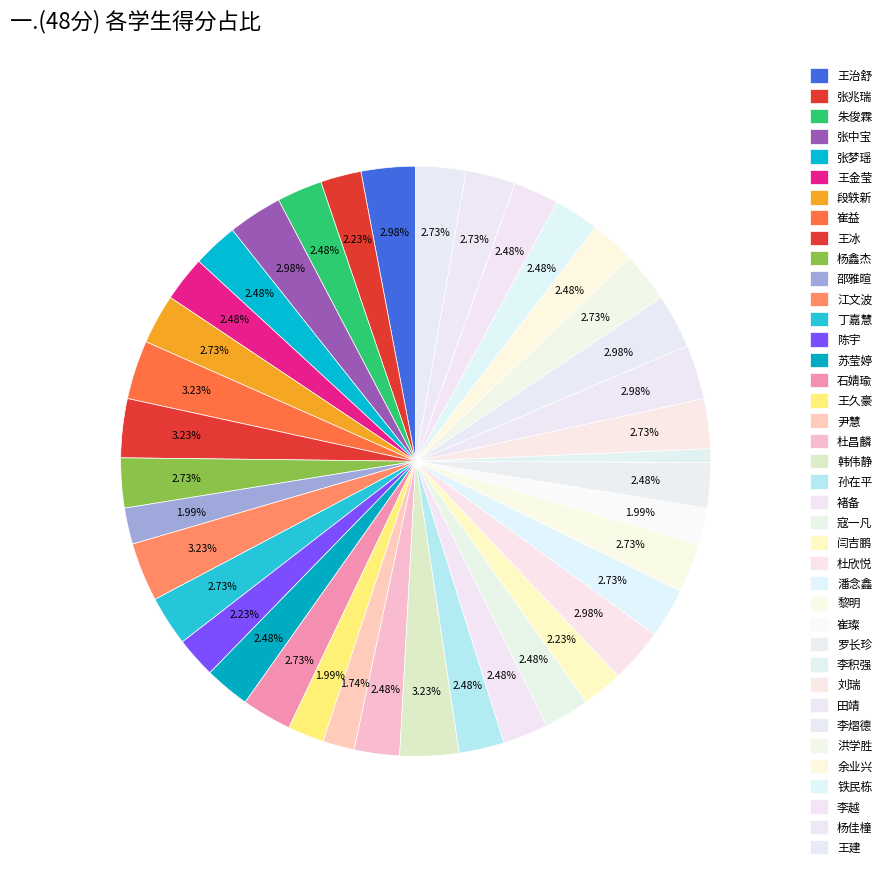

Combined, what portion of the pie is 崔璨 and 田靖?

5.0%